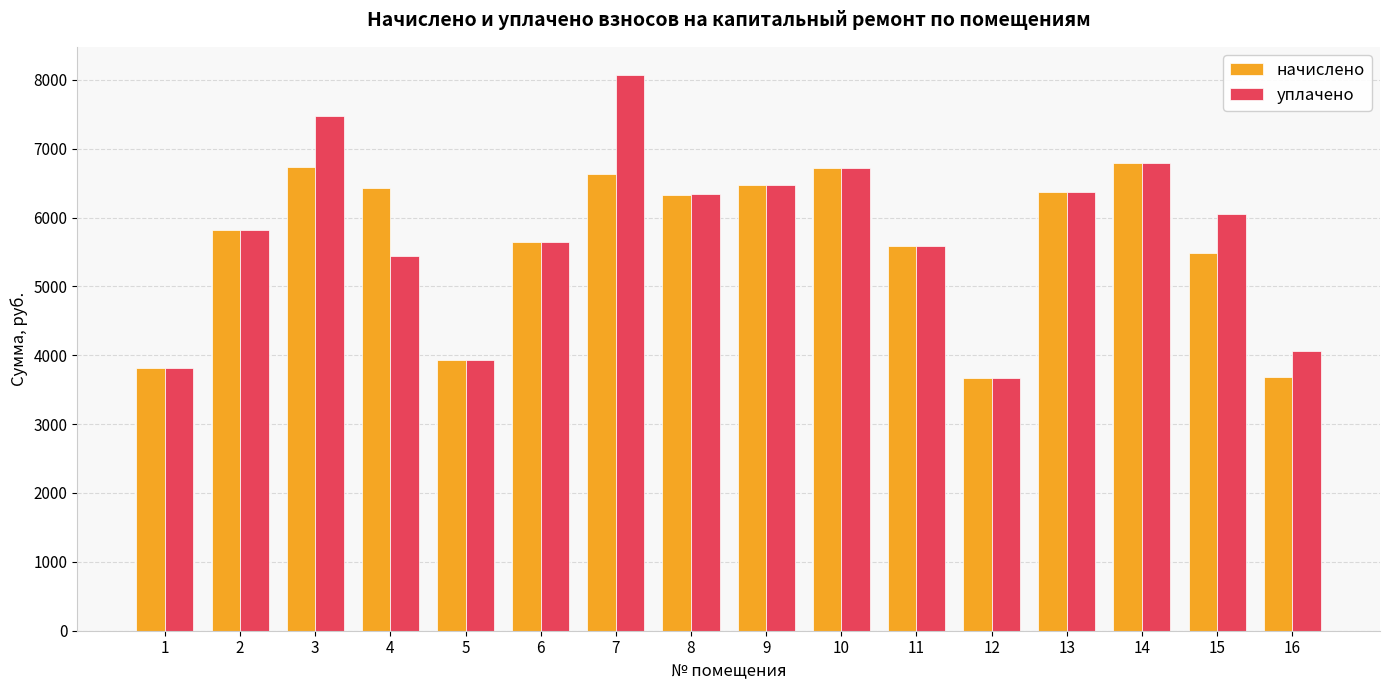

What is the total value across all series at 3?

14206.4